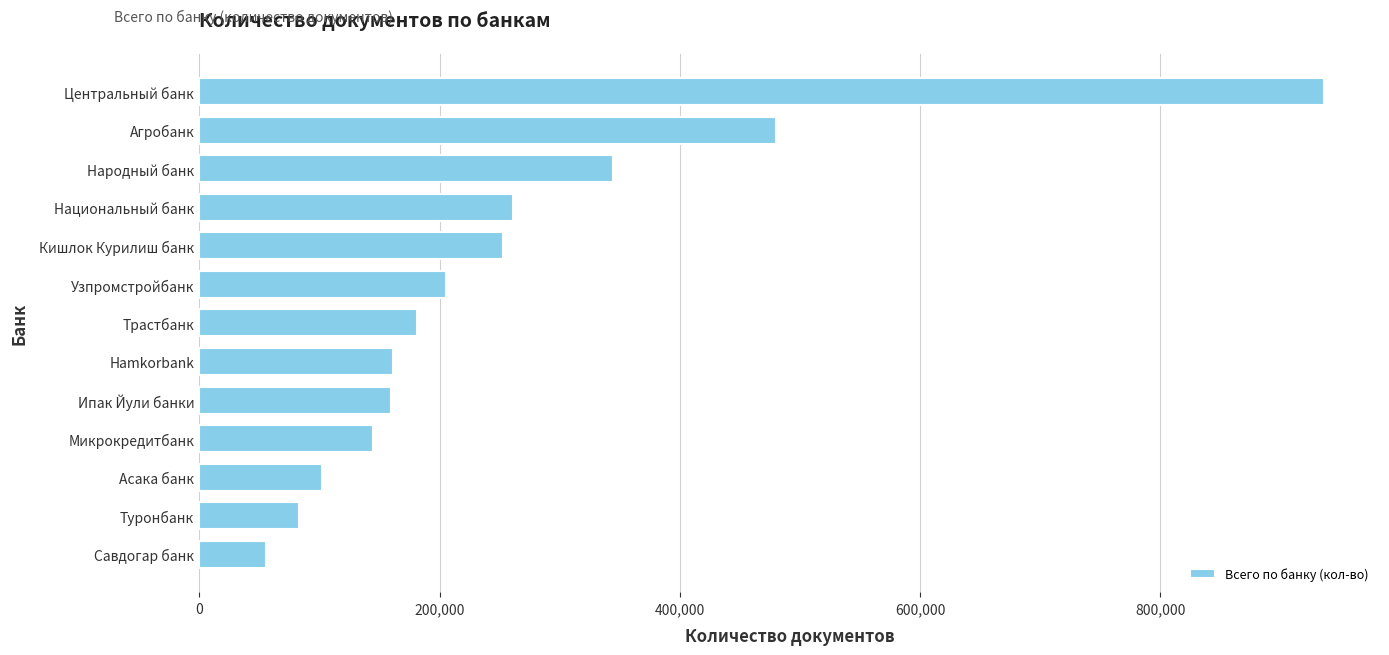

Is it true that the value at Асака банк is 102144?

True